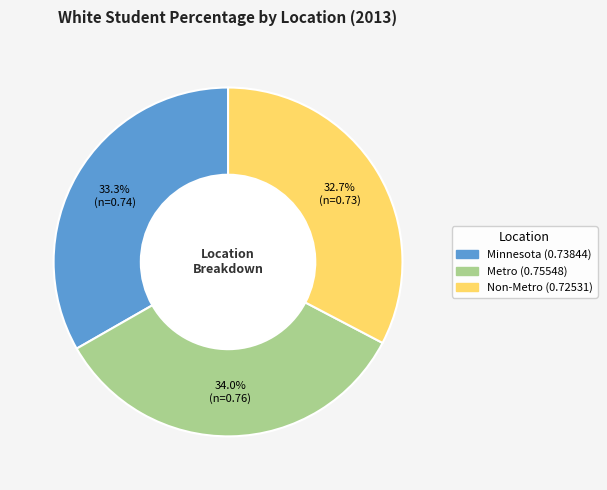

Which slice is the largest?

Metro